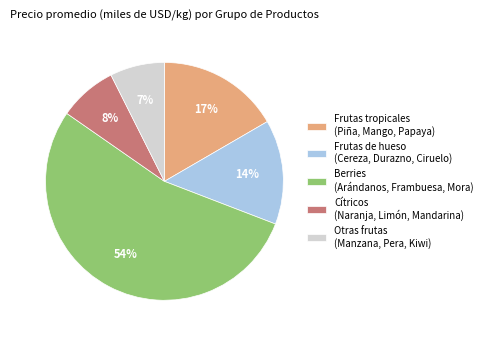

What is the largest slice in the pie chart?

Berries (Arándanos, Frambuesa, Mora)